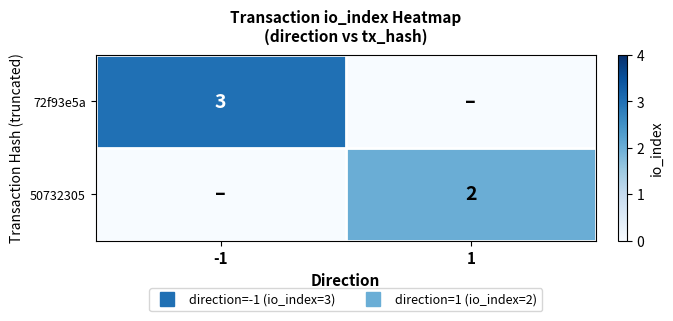

Which category has the highest value in the 50732305 series?

1